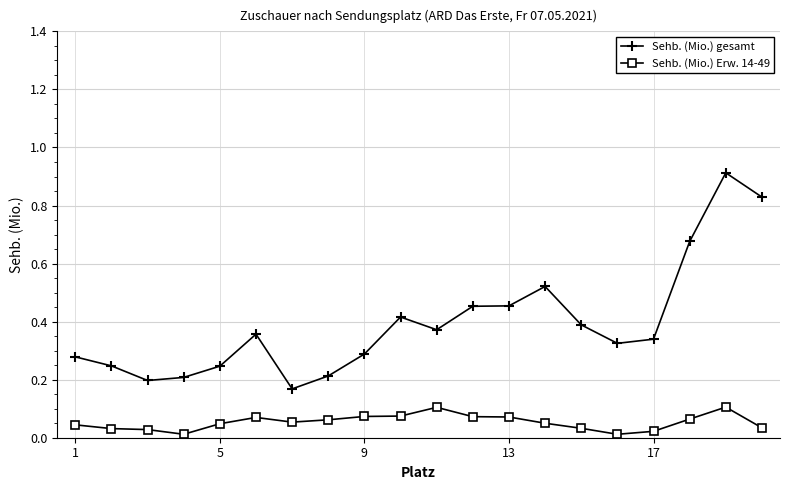

True or false: Sehb. (Mio.) gesamt and Sehb. (Mio.) Erw. 14-49 intersect in this chart.

False